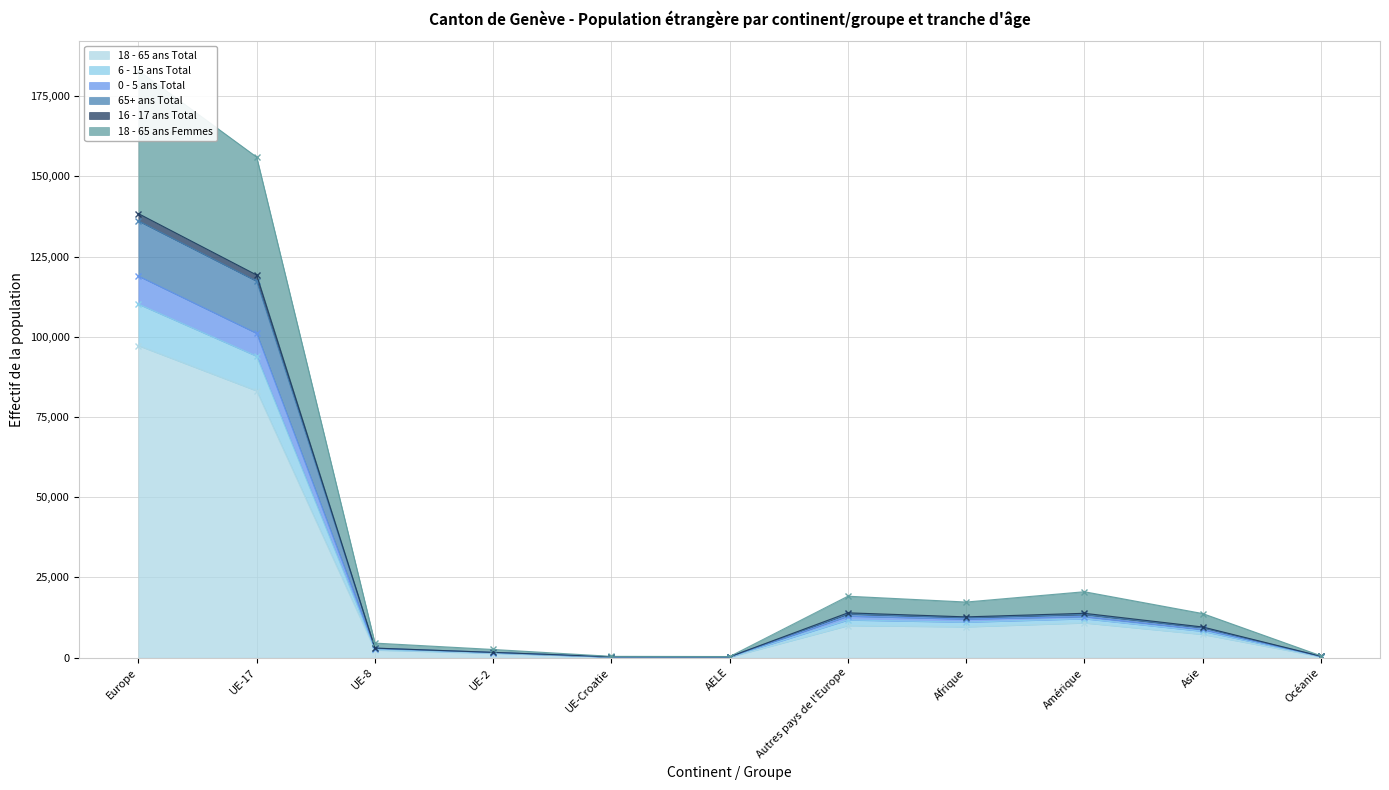

How many values in the 18 - 65 ans Total series are below 7267?

5